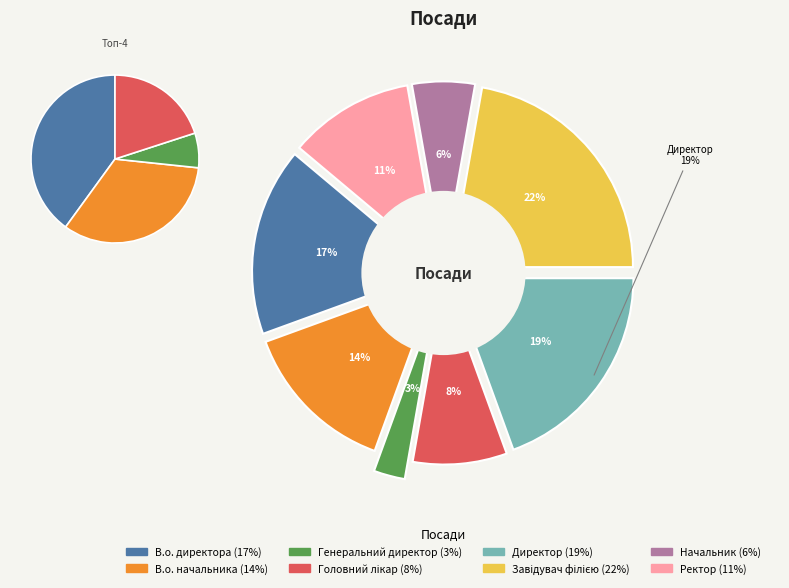

To the nearest percent, what is the difference between the largest and smallest slice percentages?

19%